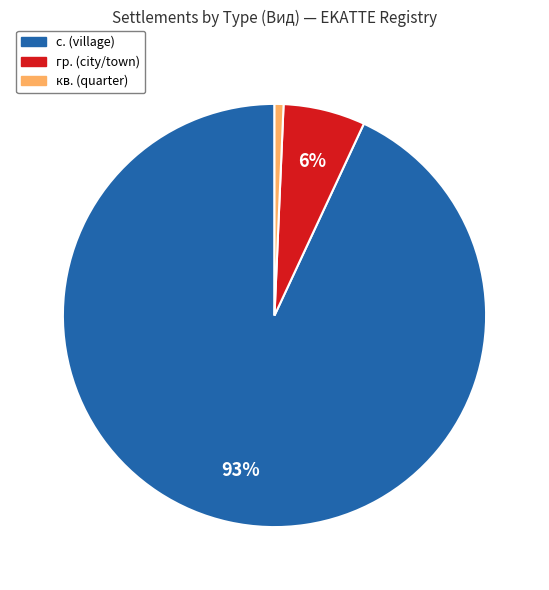

To the nearest percent, what is the difference between the largest and smallest slice percentages?

92%